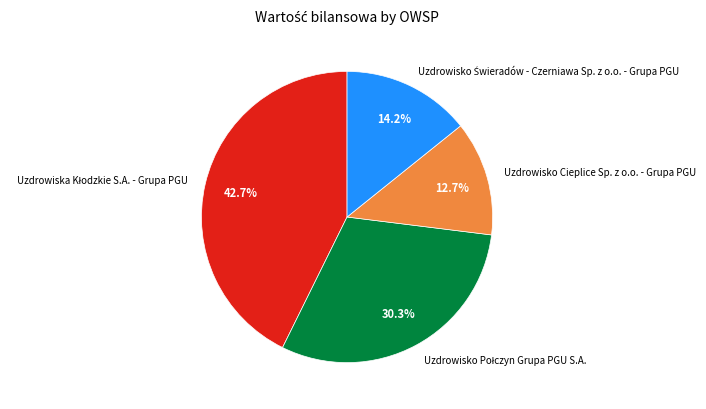

Which category has the smallest portion of the pie?

Uzdrowisko Cieplice Sp. z o.o. - Grupa PGU